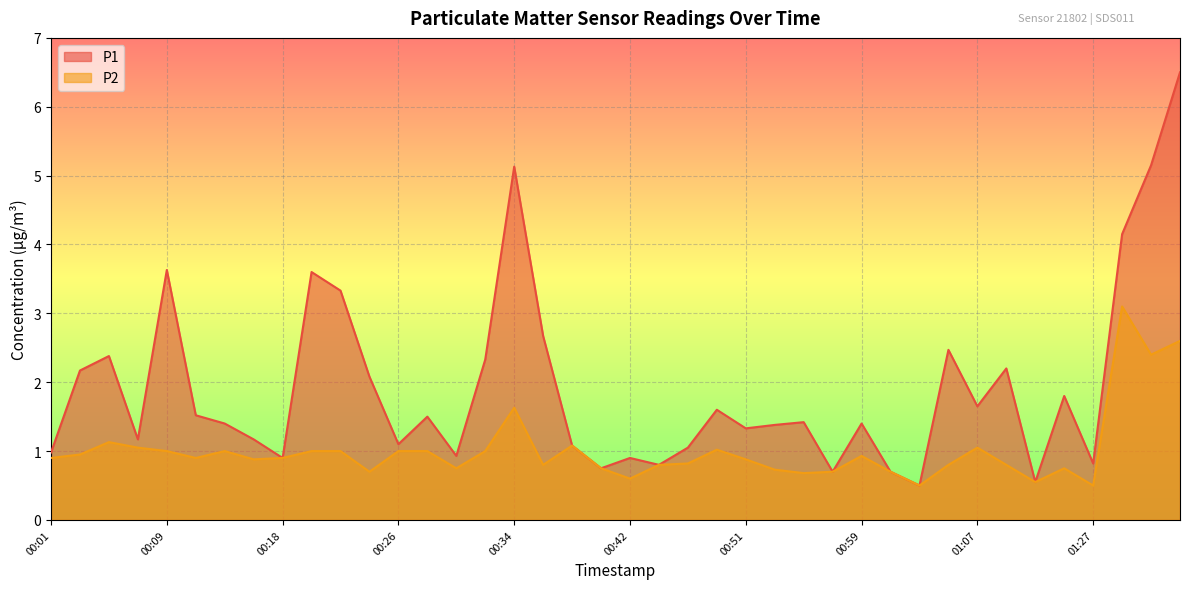

At which label does P1 reach its minimum?

01:03